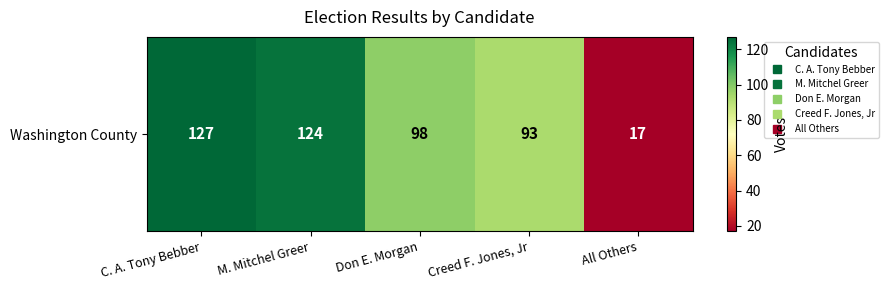

What is the change in value from C. A. Tony Bebber to All Others?

-110